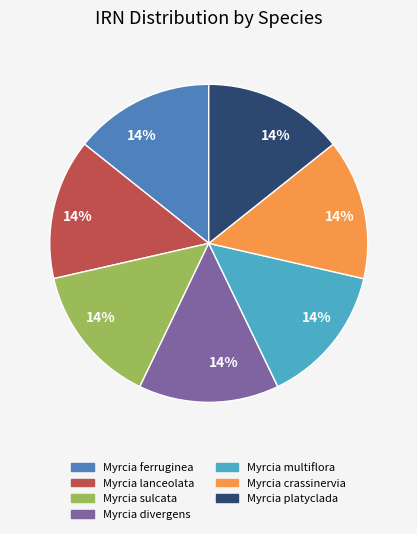

Is there a majority slice in this chart?

No